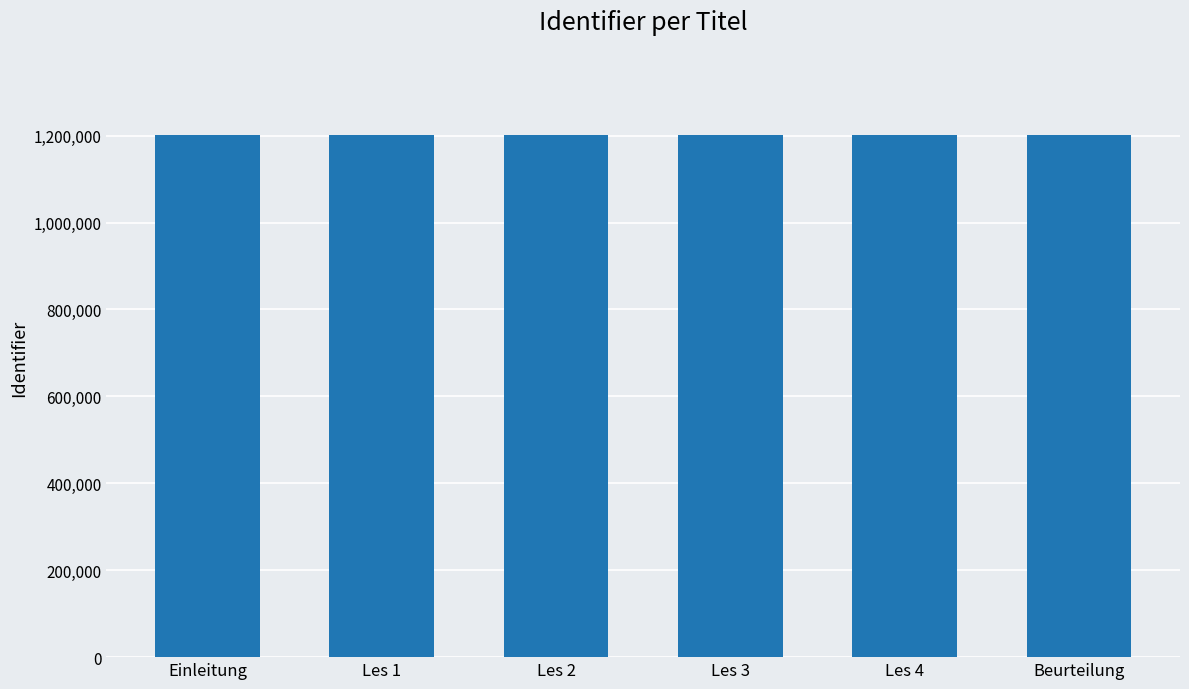

What is the change in value from Einleitung to Les 1?

+24